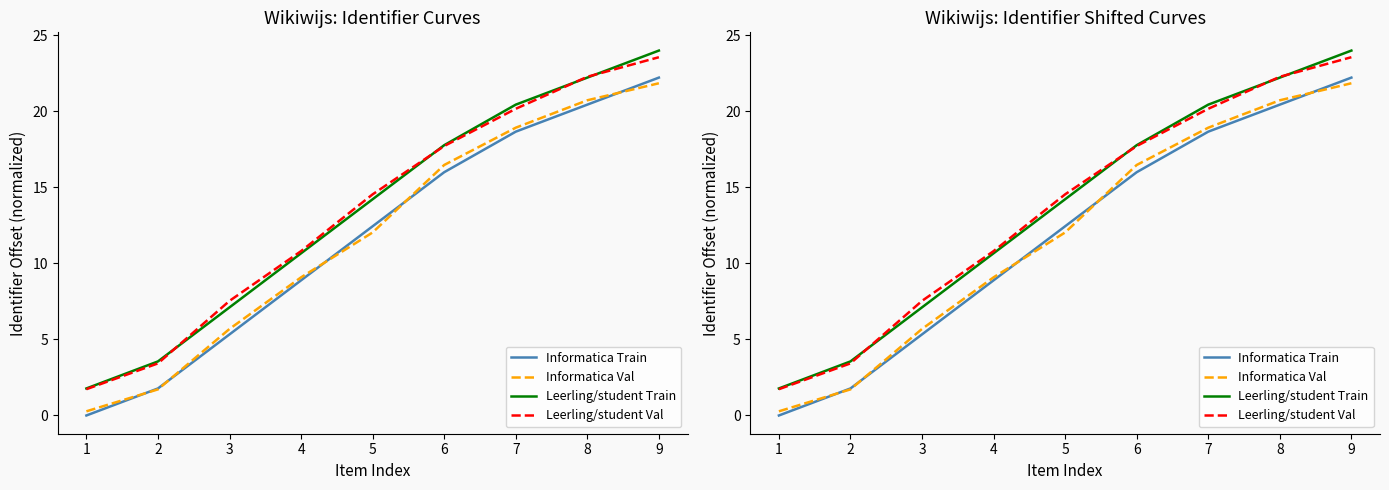

What is the difference between the maximum and minimum values in the Informatica Train series?

22.2